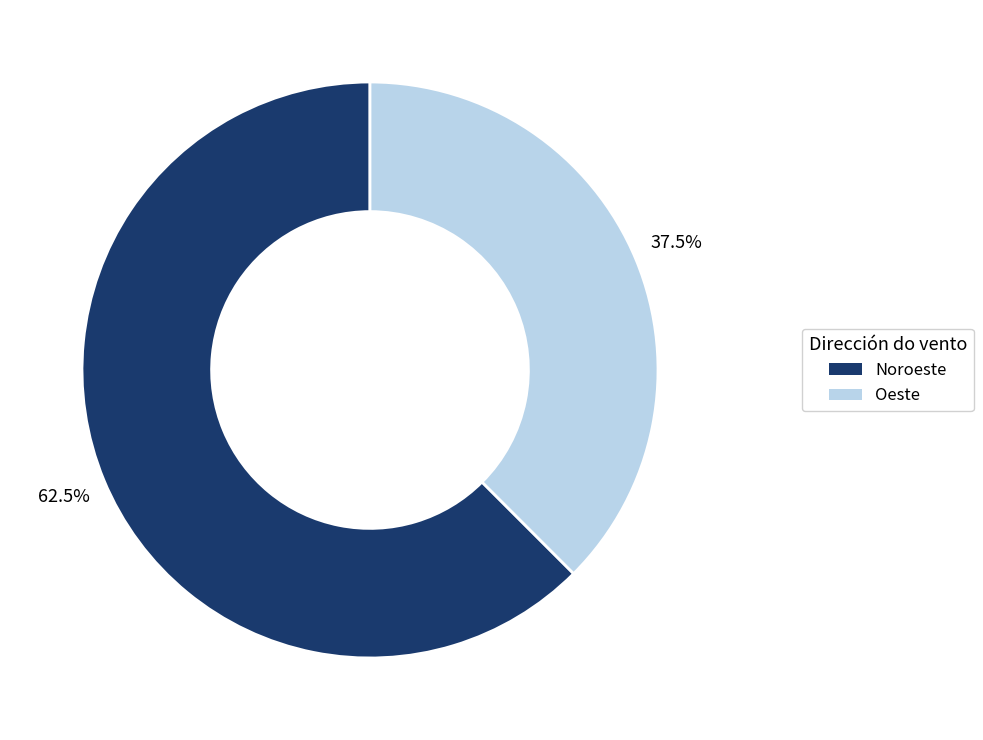

Which slice is the largest?

Noroeste